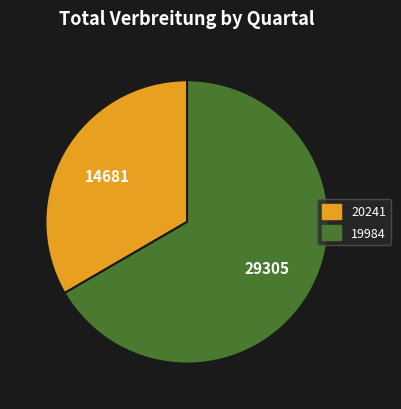

How many segments does this pie chart have?

2